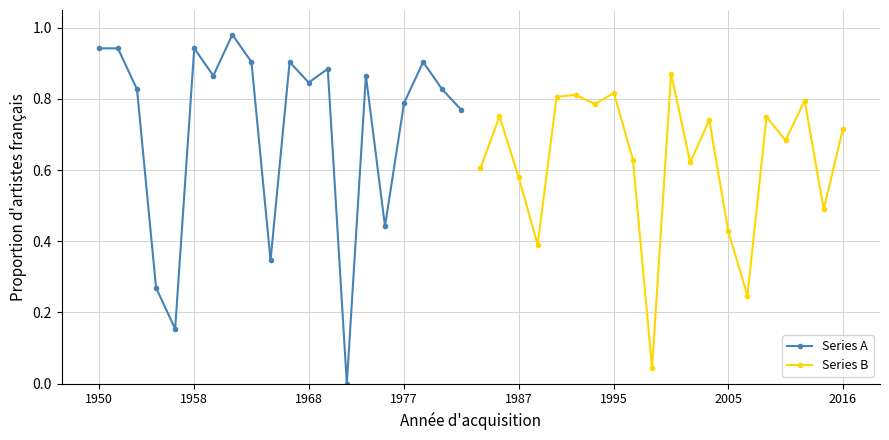

How many interior local valleys does the Series A series have?

6